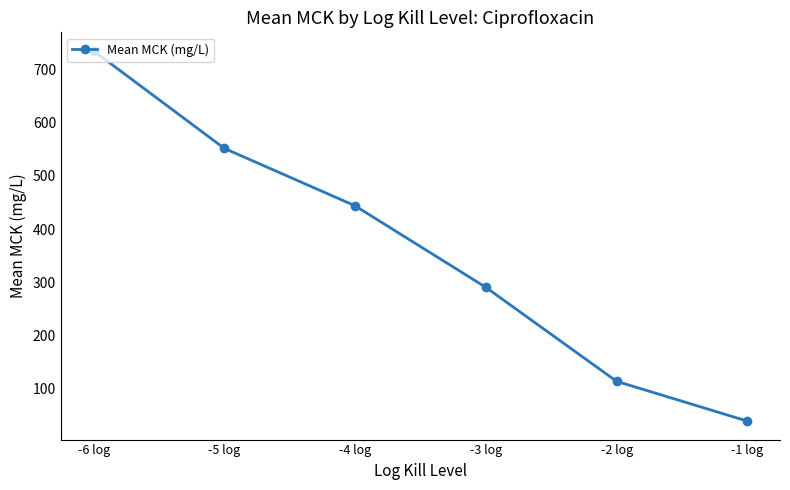

What is the change in value from -6 log to -4 log?

-290.8